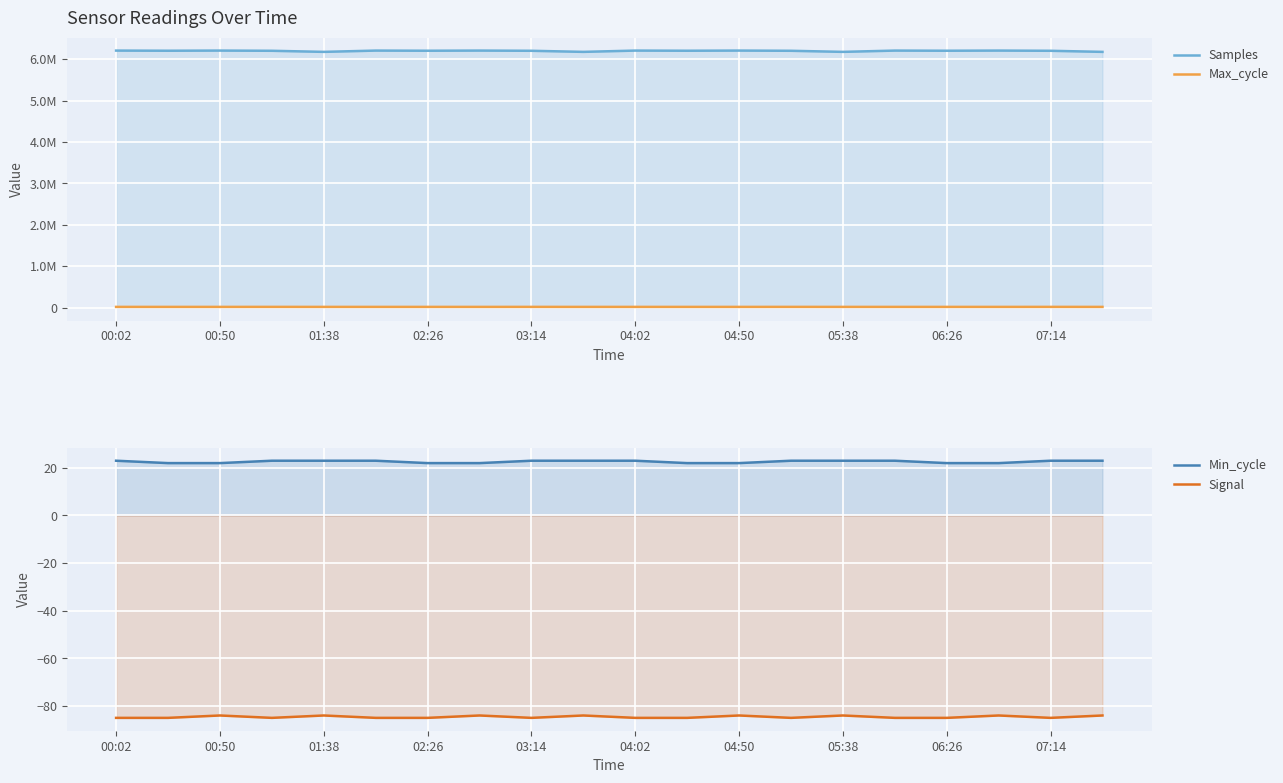

What is the value of the Max_cycle point at the 12th from the left?

19961